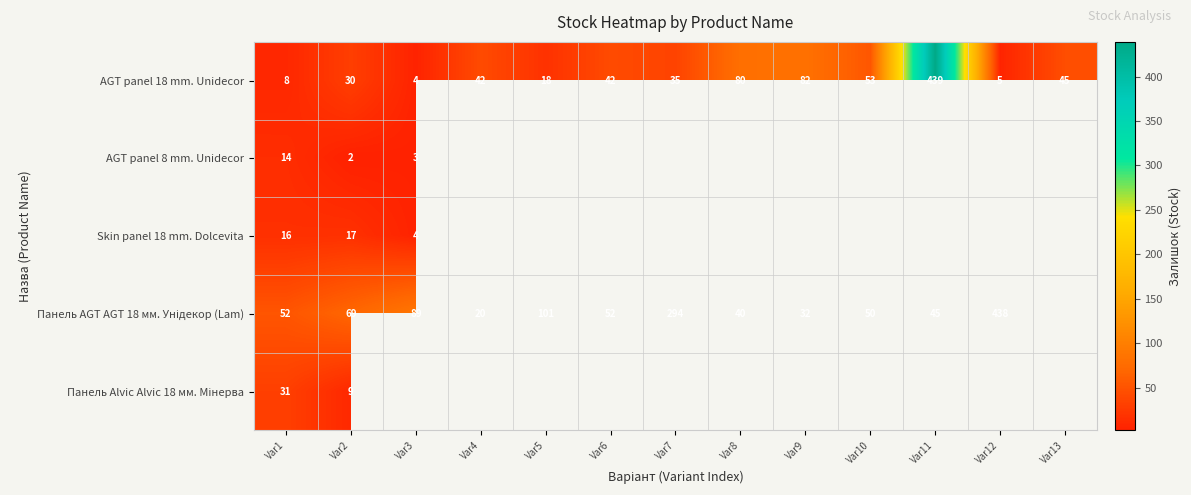

What is the difference between the second highest and minimum values in the AGT panel 18 mm. Unidecor series?

78